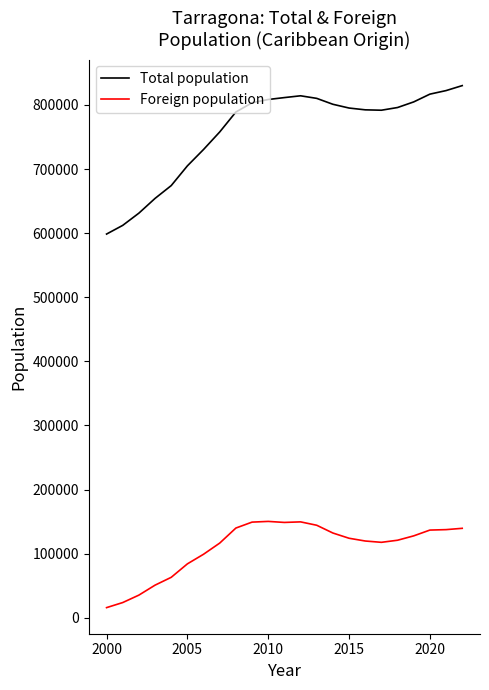

Which series has the largest range (max minus min)?

Total population